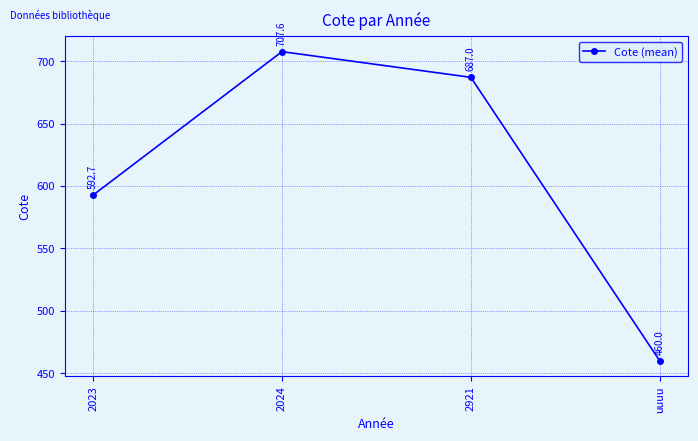

Rank the categories by value from highest to lowest.

2024, 2921, 2023, uuuu